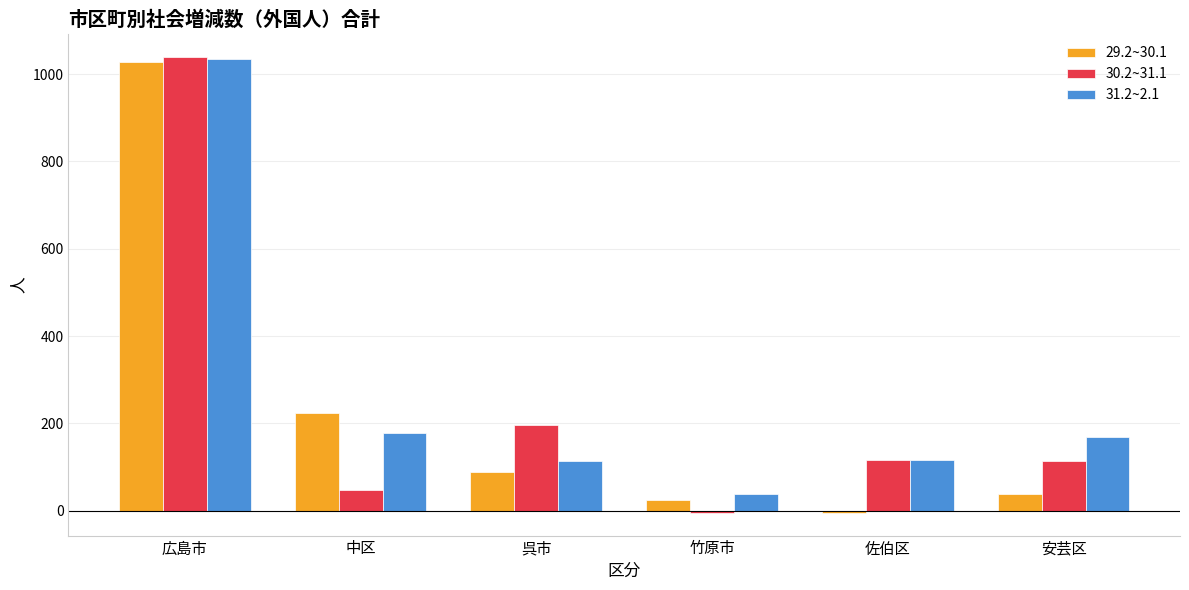

At which label does 30.2~31.1 reach its peak?

広島市